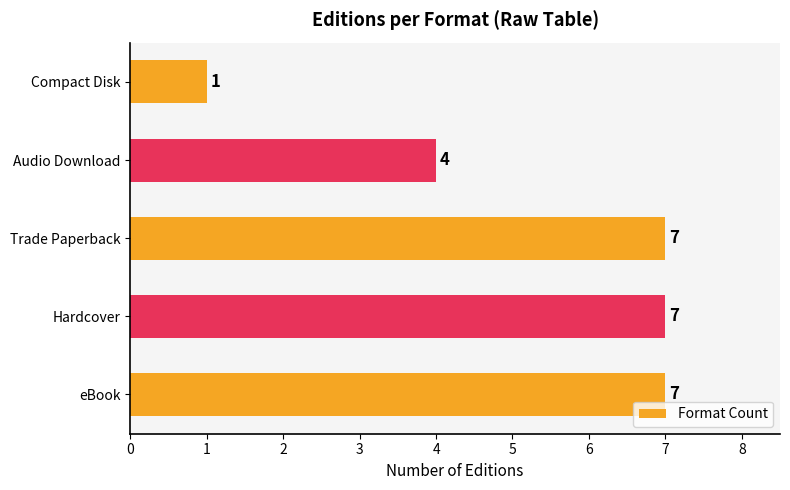

What is the difference between the values at Compact Disk and eBook?

6